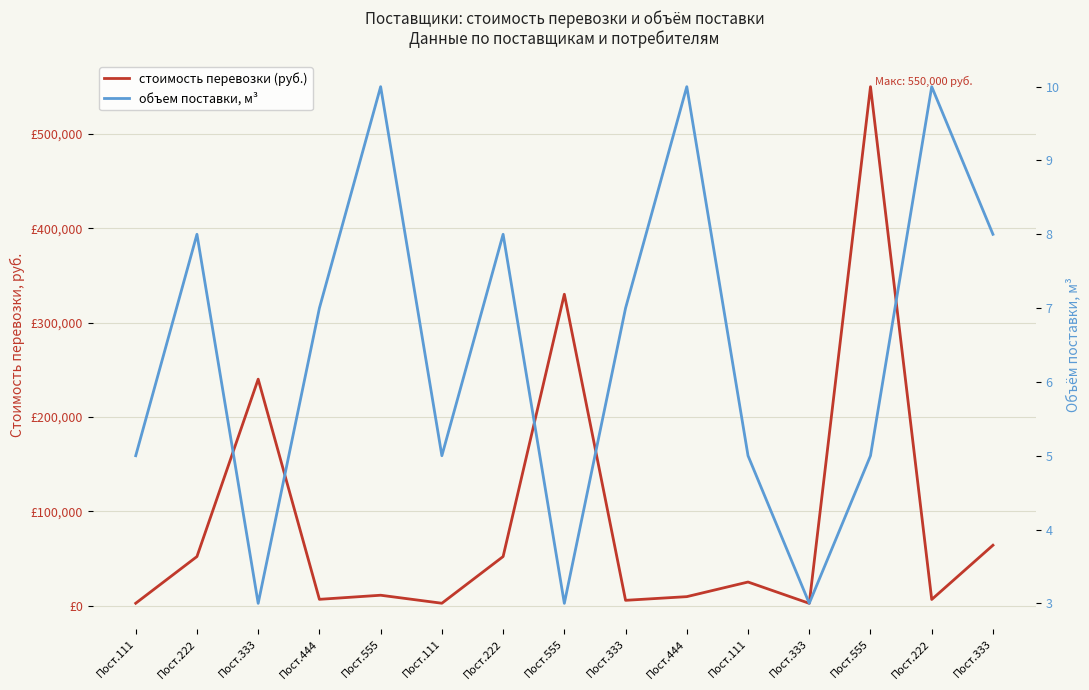

The объем поставки, м³ series shows 8 at Пост.222. True or false?

True